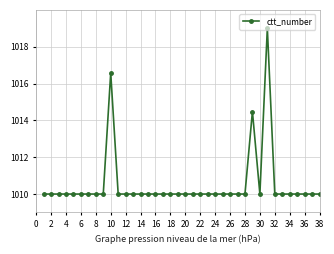

What is the sum of all values?

38400.1